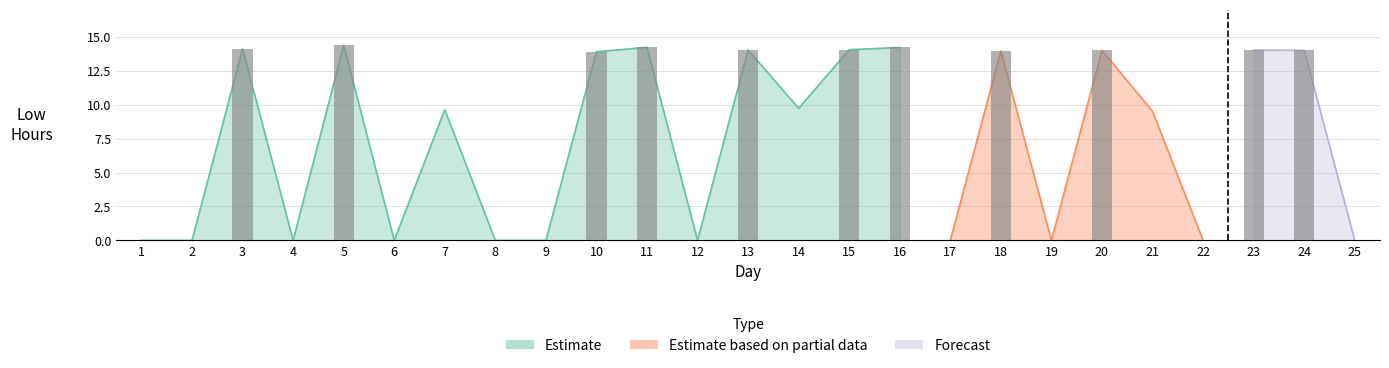

Which category has the highest value across all series?

5